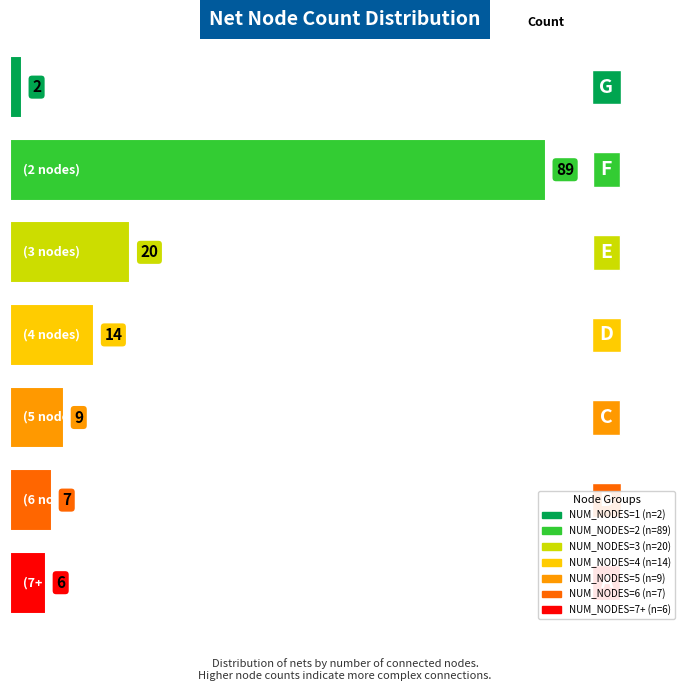

What is the difference between the second highest and minimum values?

18